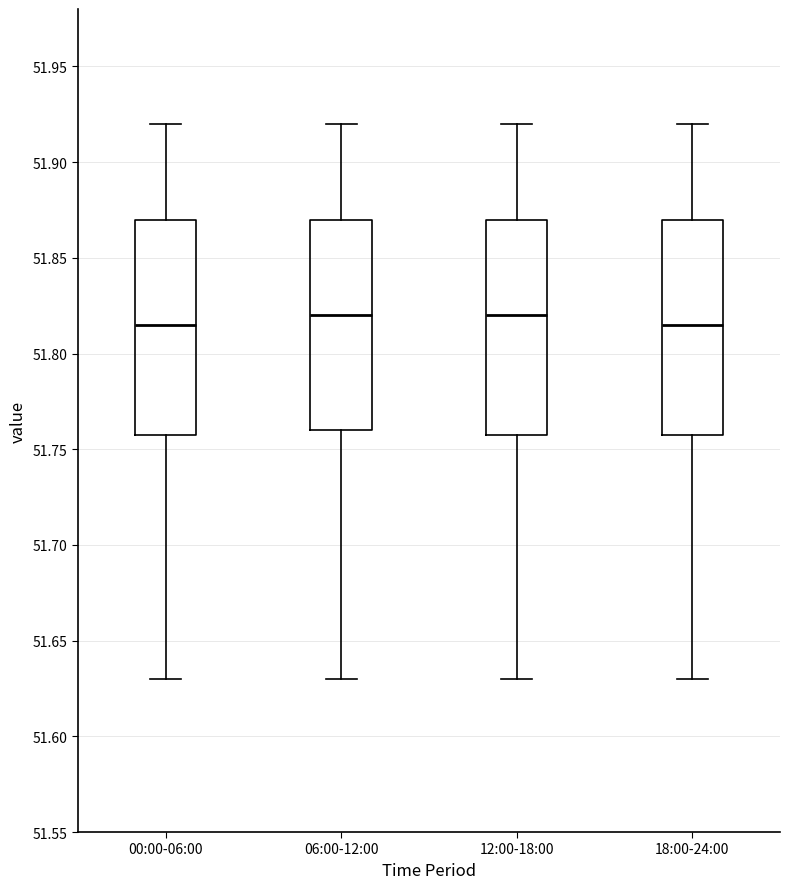

Reading left to right, read every box against the y-axis: the position of its median line, the range the box covers, and the ends of its whiskers. The values are not printed on the chart, so give them approximately, as read against the axis.

00:00-06:00: median 51.815, box 51.760 to 51.870, whiskers 51.630 to 51.920
06:00-12:00: median 51.820, box 51.760 to 51.870, whiskers 51.630 to 51.920
12:00-18:00: median 51.820, box 51.760 to 51.870, whiskers 51.630 to 51.920
18:00-24:00: median 51.815, box 51.760 to 51.870, whiskers 51.630 to 51.920